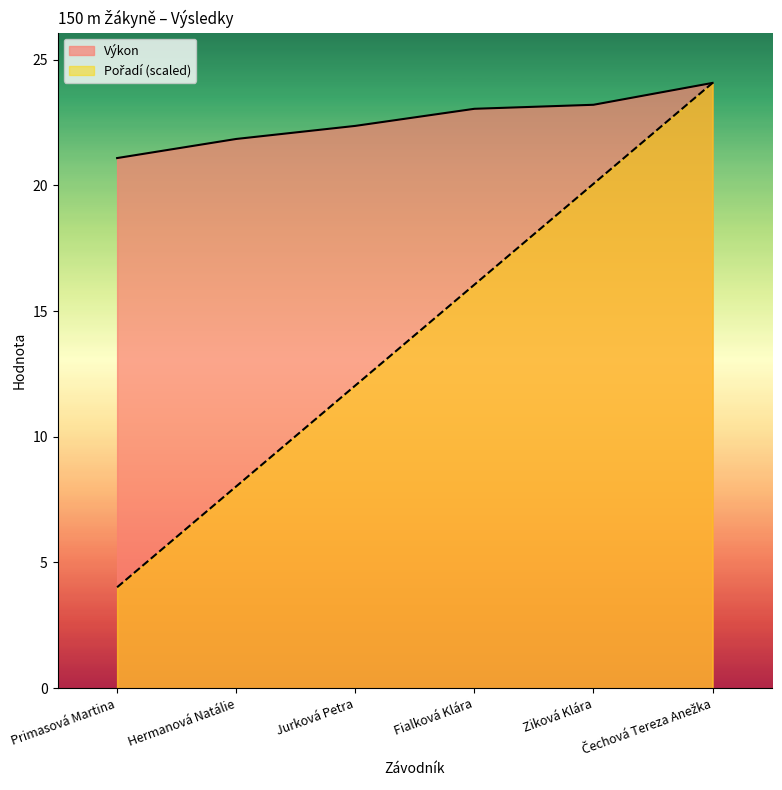

What is the greatest value displayed?

24.1